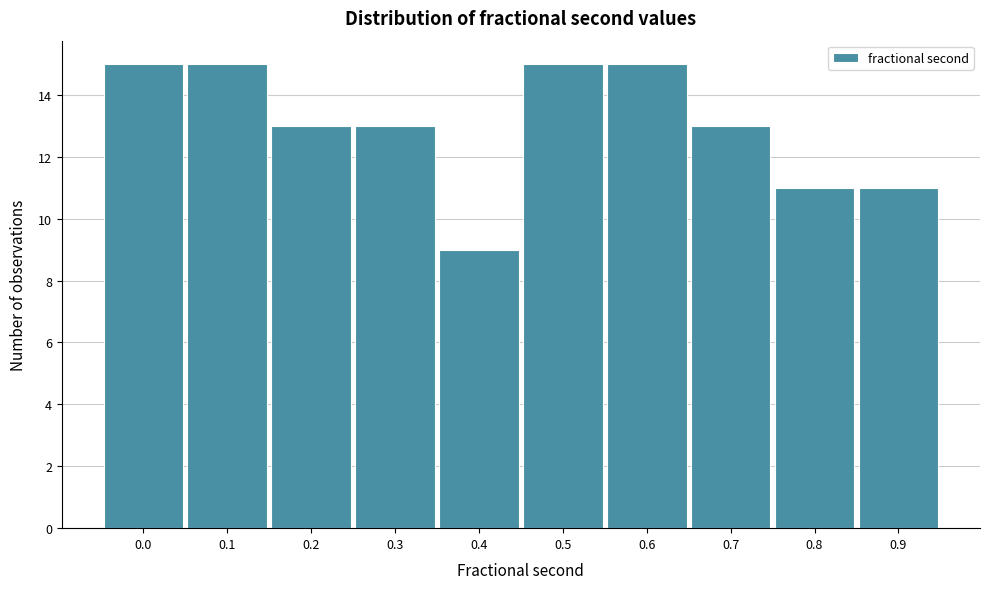

Reading right to left, transcribe all the data shown in this chart.

11	11	13	15	15	9	13	13	15	15